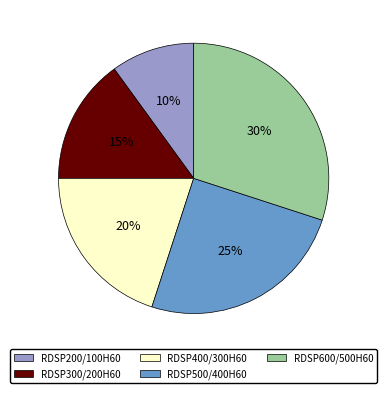

Approximately how many times larger is the value at RDSP200/100H60 compared to RDSP500/400H60?

0.4